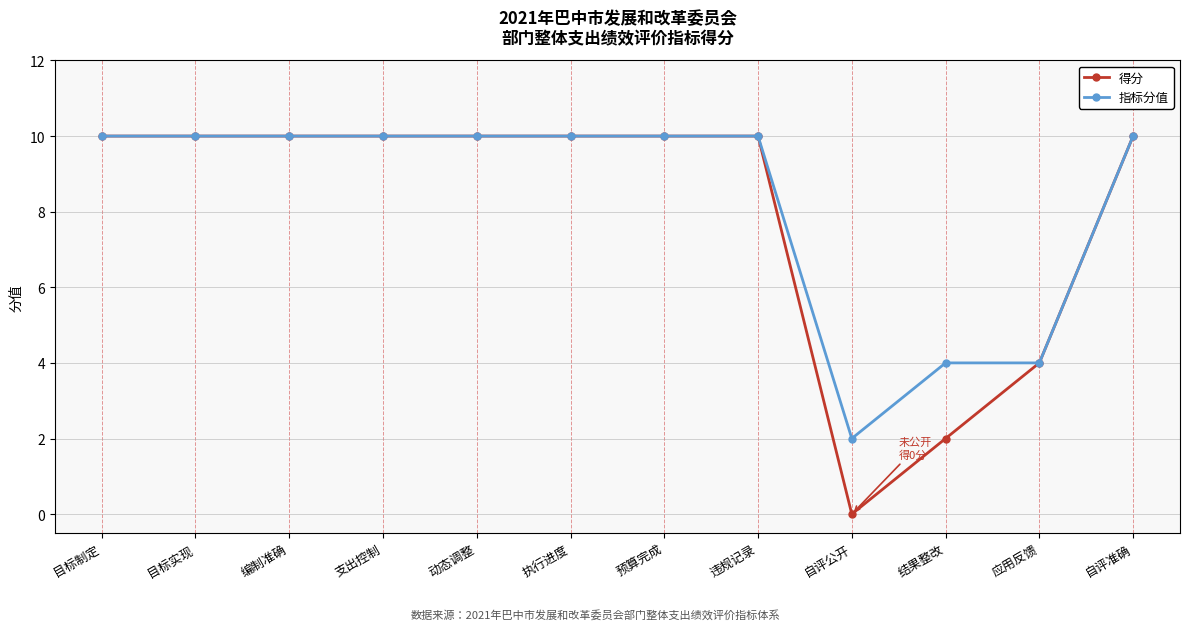

The 得分 series shows 10 at 目标制定. True or false?

True